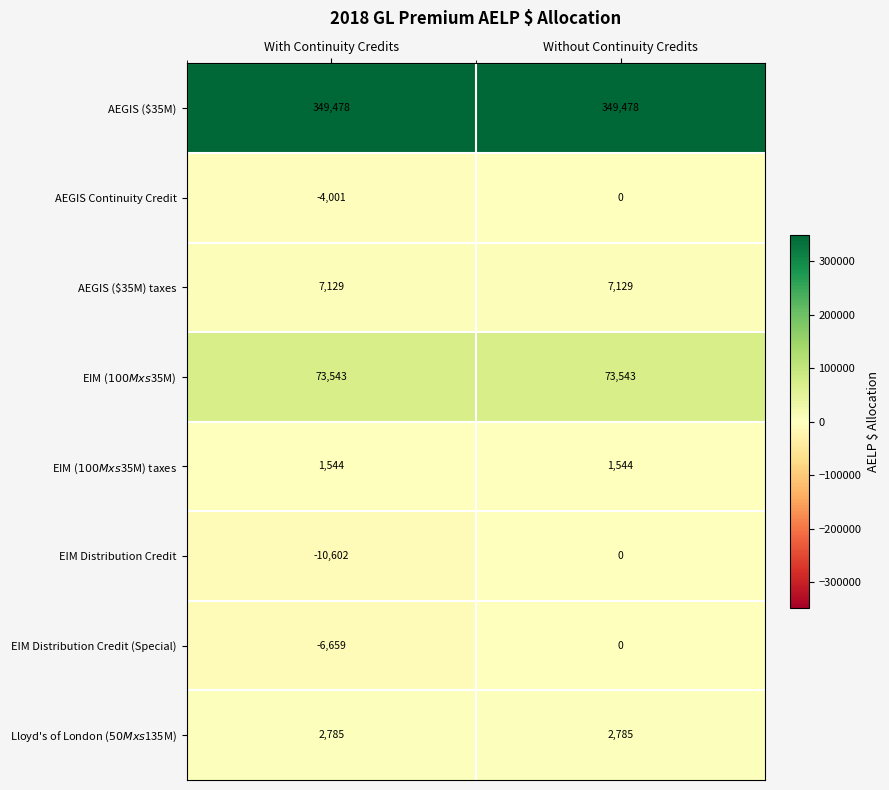

At which category is the sum across all series the highest?

Without Continuity Credits